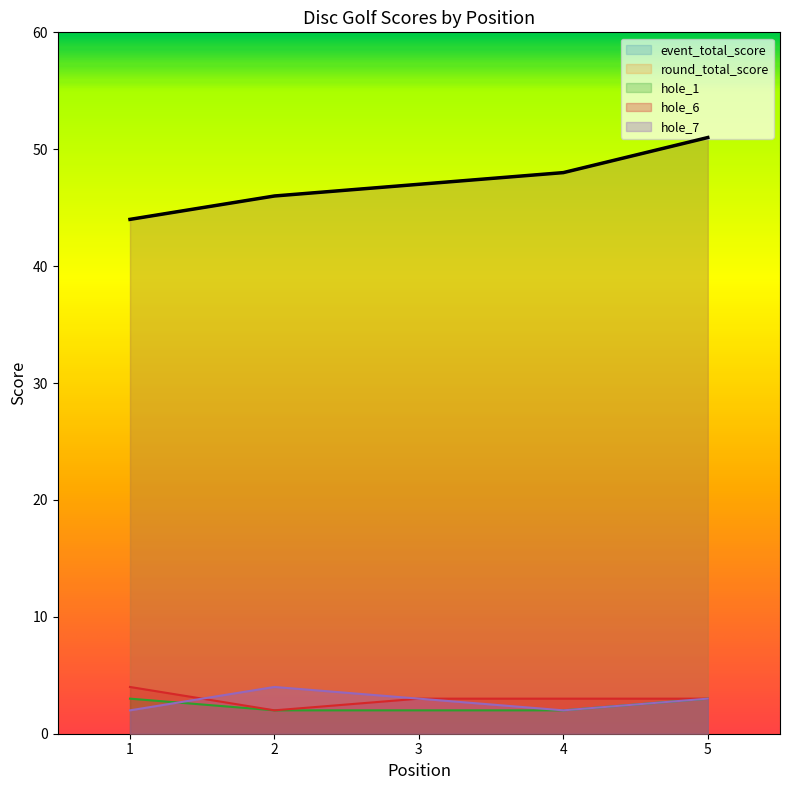

How many distinct data groups are displayed?

5